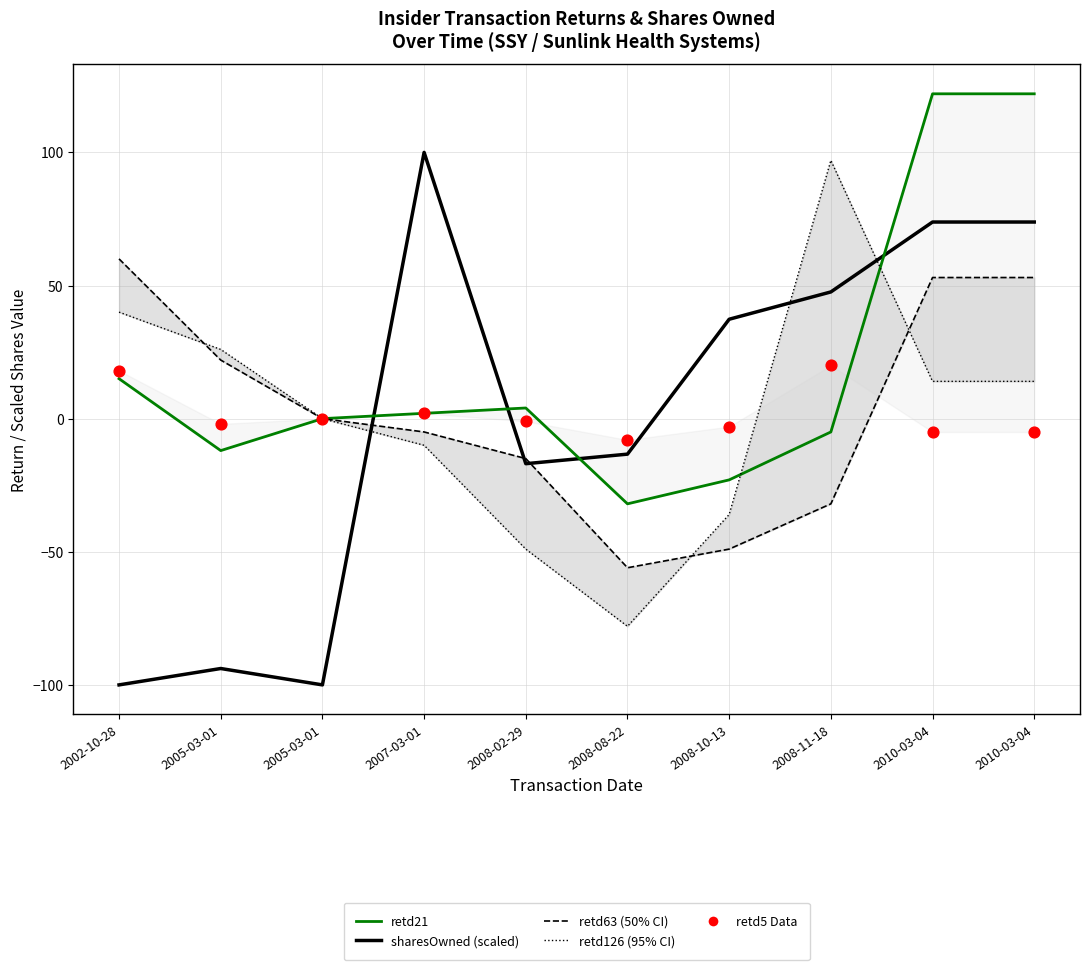

Which series reaches the maximum Y coordinate?

retd21